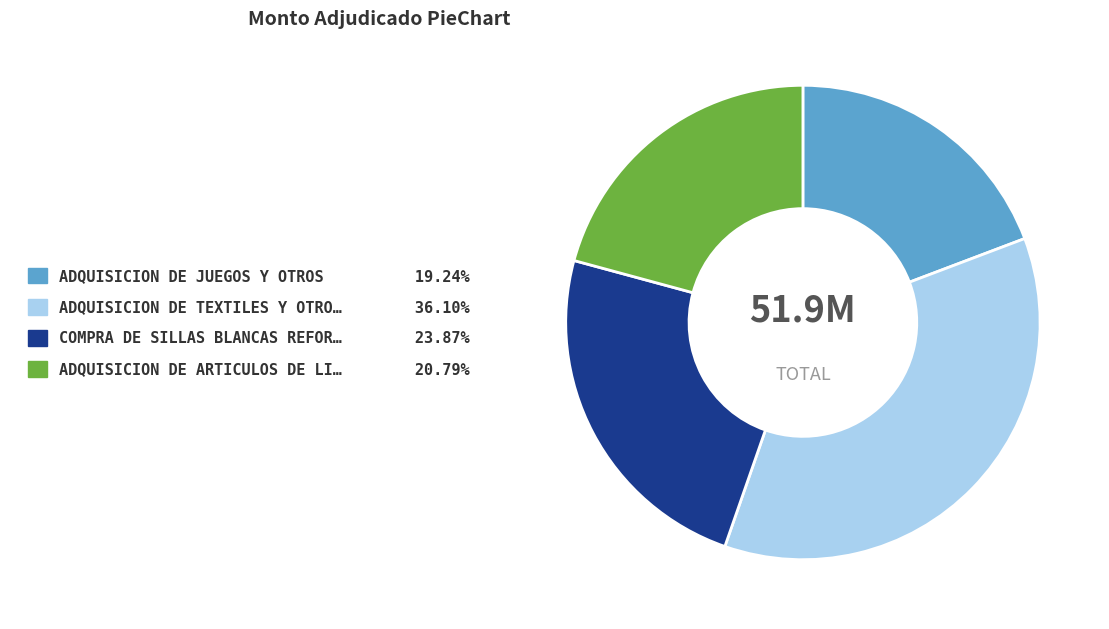

Is there any slice that represents more than half of the pie?

No